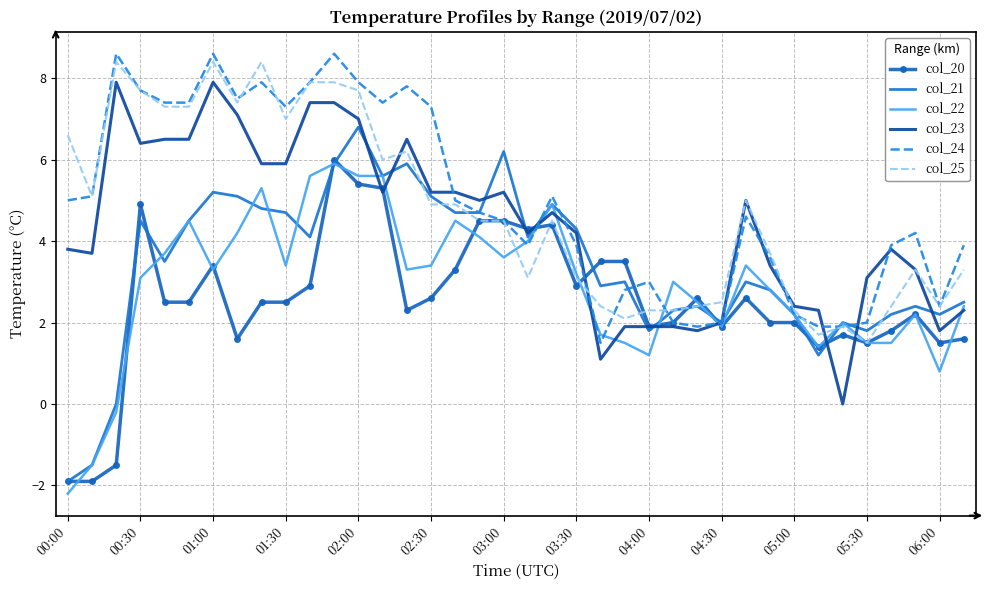

Which series has the widest spread of values?

col_21